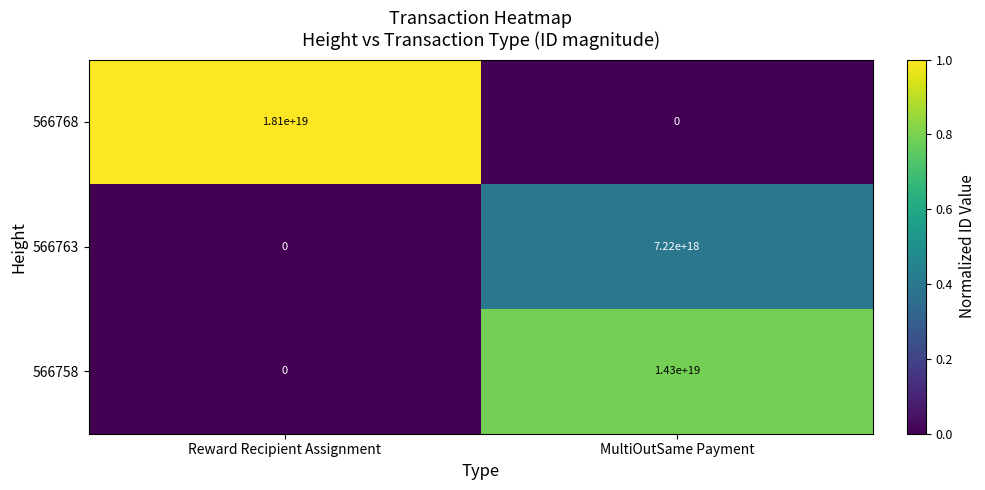

Which category has the lowest value in the 566763 series?

Reward Recipient Assignment